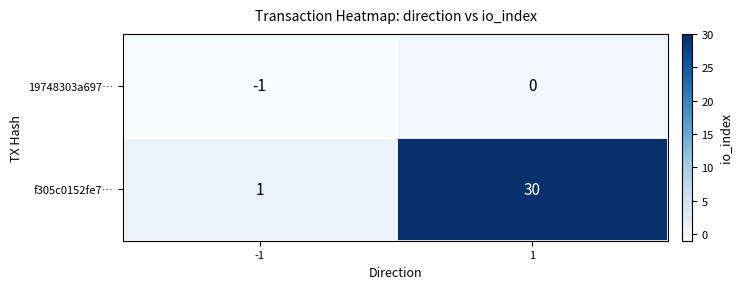

Which category has the lowest value across all series?

-1